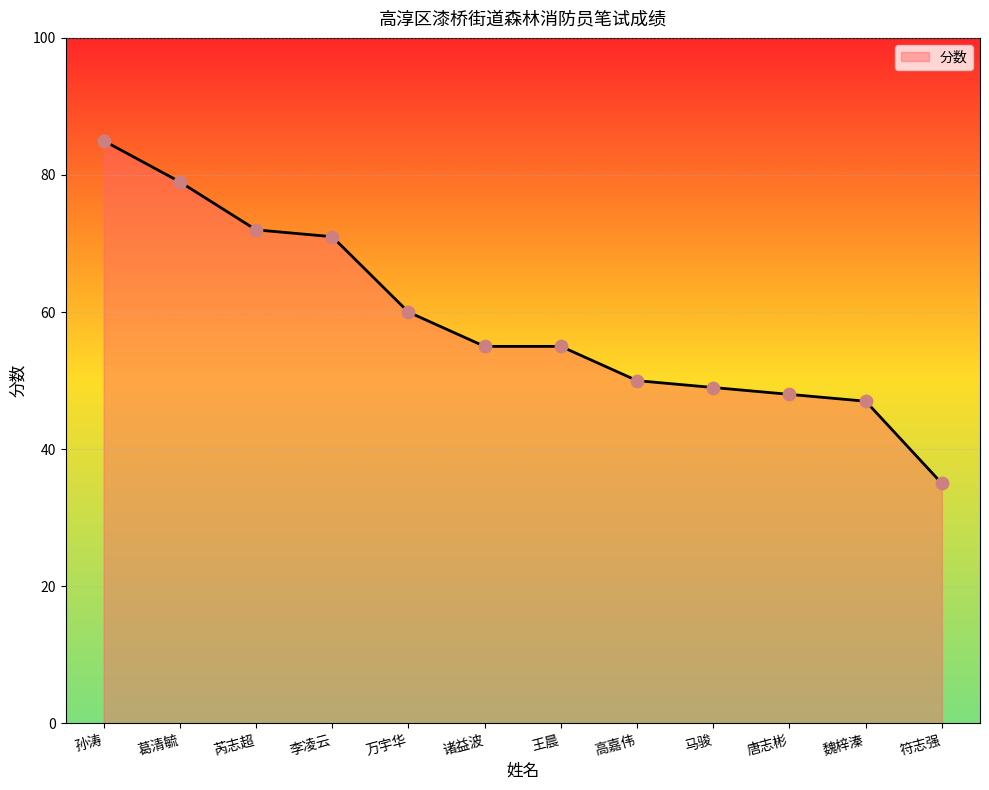

What is the change in value from 诸益波 to 魏梓溱?

-8